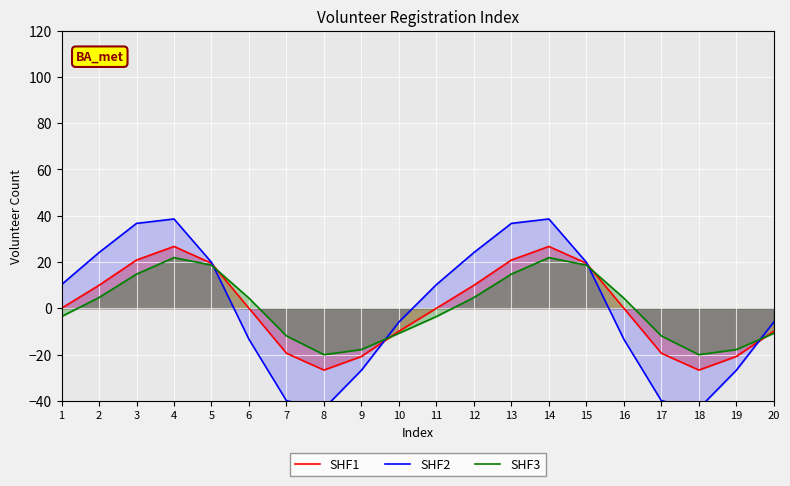

The value of SHF2 at 9 is -26.8. True or false?

True